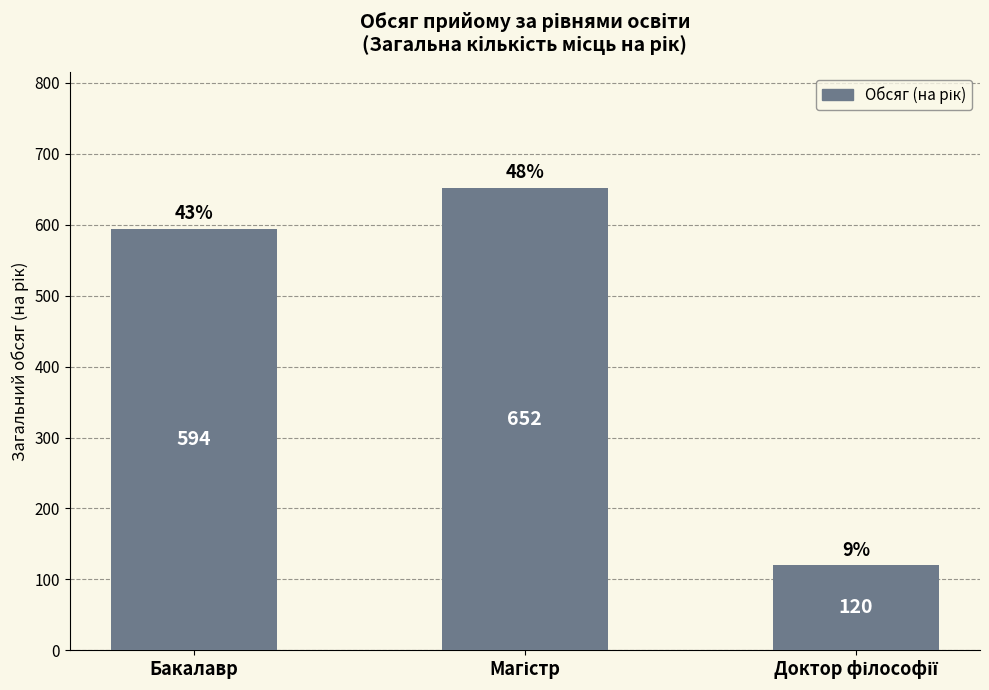

What is the value of the 1st bar from the left?

594